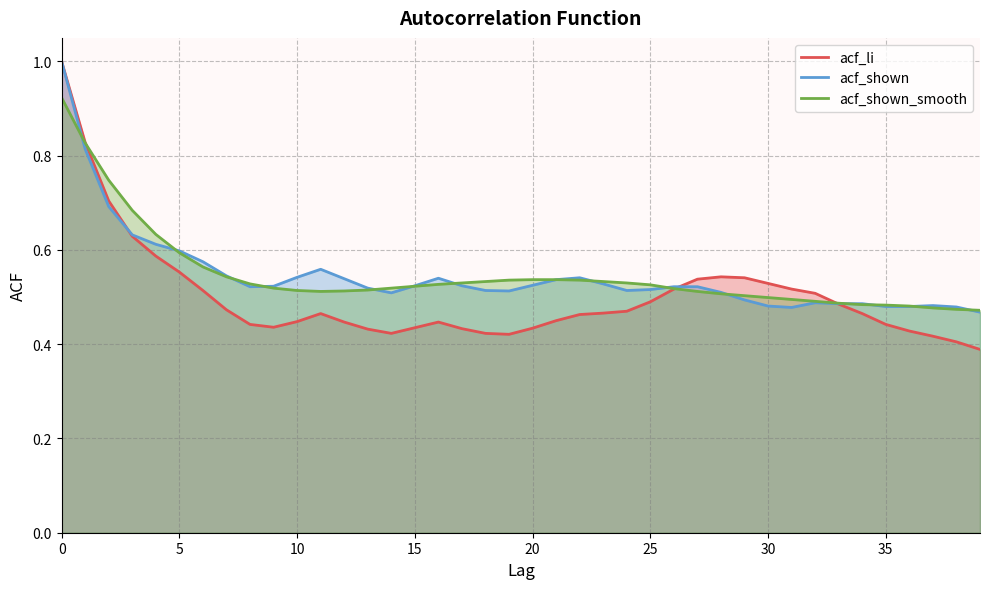

True or false: acf_shown has a value of 0.3 at 23.

False